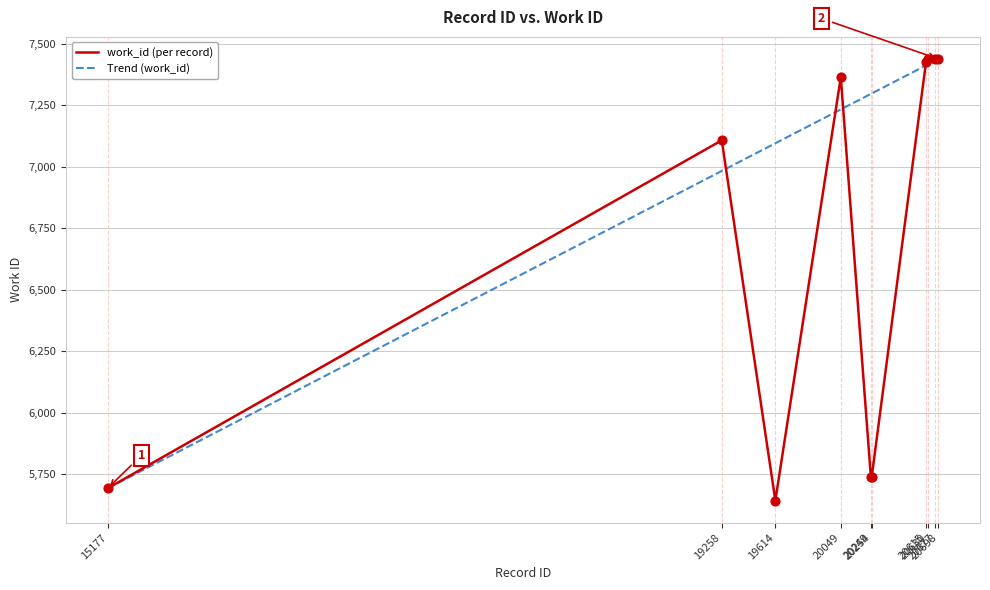

Is the value of Trend (work_id) at 20698 greater than the value of work_id (per record) at 20249?

Yes